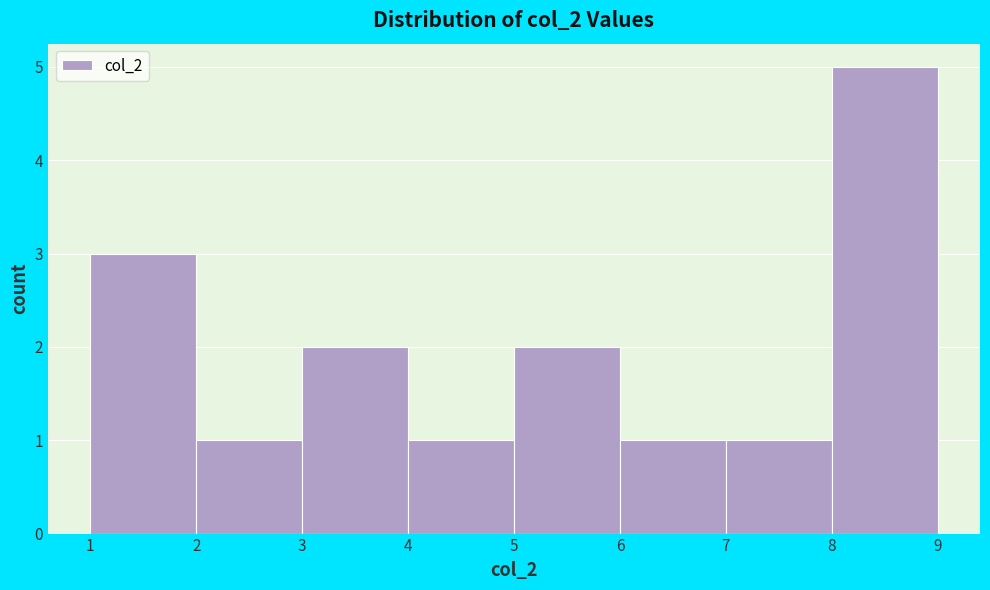

Reading left to right, list every bar in this chart as the range it spans on the x-axis followed by its height. The values are not printed on the chart, so give them approximately, as read against the axis.

1 to 2: 3
2 to 3: 1
3 to 4: 2
4 to 5: 1
5 to 6: 2
6 to 7: 1
7 to 8: 1
8 to 9: 5